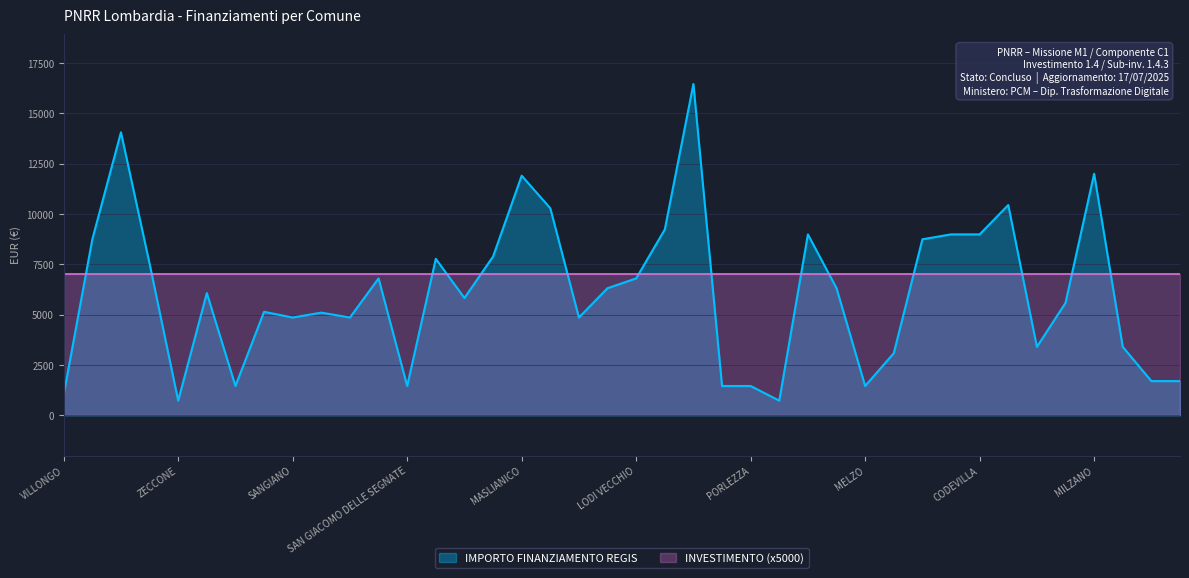

Reading left to right, extract all data points from this chart.

VILLONGO=1029	GORNO=8748	VILLA CORTESE=14063	FILIGHERA=7533	ZECCONE=729	BRENNA=6075	PAGNONA=1458	BUSSERO=5145	SANGIANO=4860	CASALE CREMASCO-VIDOLASCO=5103	CASALMORANO=4860	INARZO=6804	SAN GIACOMO DELLE SEGNATE=1458	OFFANENGO=7776	VISTARINO=5831	FIESCO=7889	MASLIANICO=11907	CETO=10290	QUINTANO=4860	BREME=6318	LODI VECCHIO=6804	GAGGIANO=9234	VILLANOVA DARDENGHI=16464	CASTANO PRIMO=1458	PORLEZZA=1458	TELGATE=729	PORTO VALTRAVAGLIA=8991	SOMAGLIA=6318	MELZO=1458	TROVO=3087	SOMMO=8748	ALAGNA=8991	CODEVILLA=8991	CLAINO CON OSTENO=10449	SECUGNAGO=3402	POZZO DADDA=5589	MILZANO=12005	BORDOLANO=3402	GABBIONETA BINANUOVA=1701	ADRARA SAN ROCCO=1701